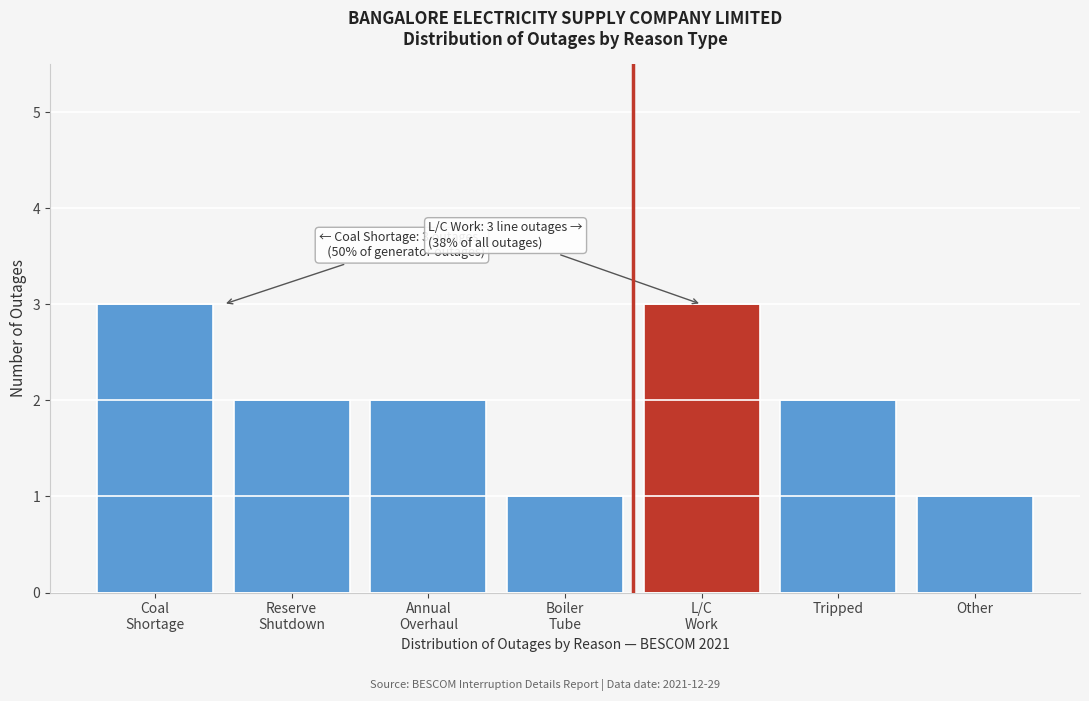

Reading left to right, transcribe all the data shown in this chart.

3	2	2	1	3	2	1